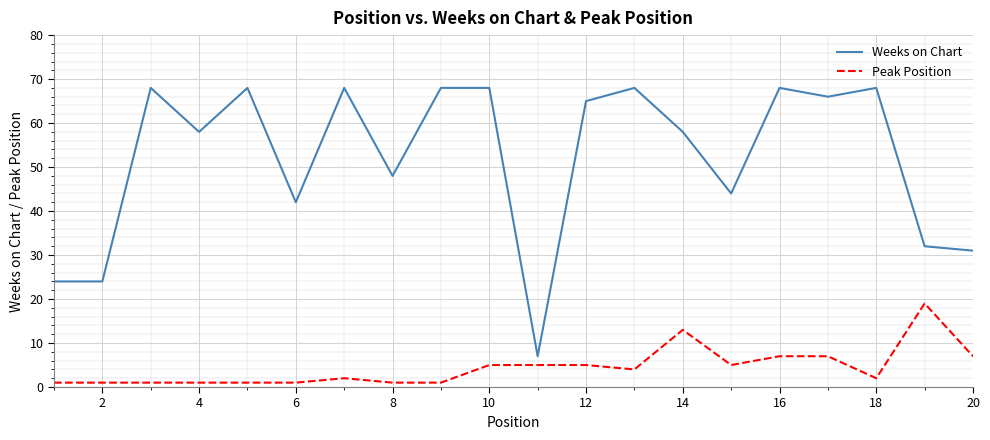

True or false: Peak Position and Weeks on Chart cross at least once.

False